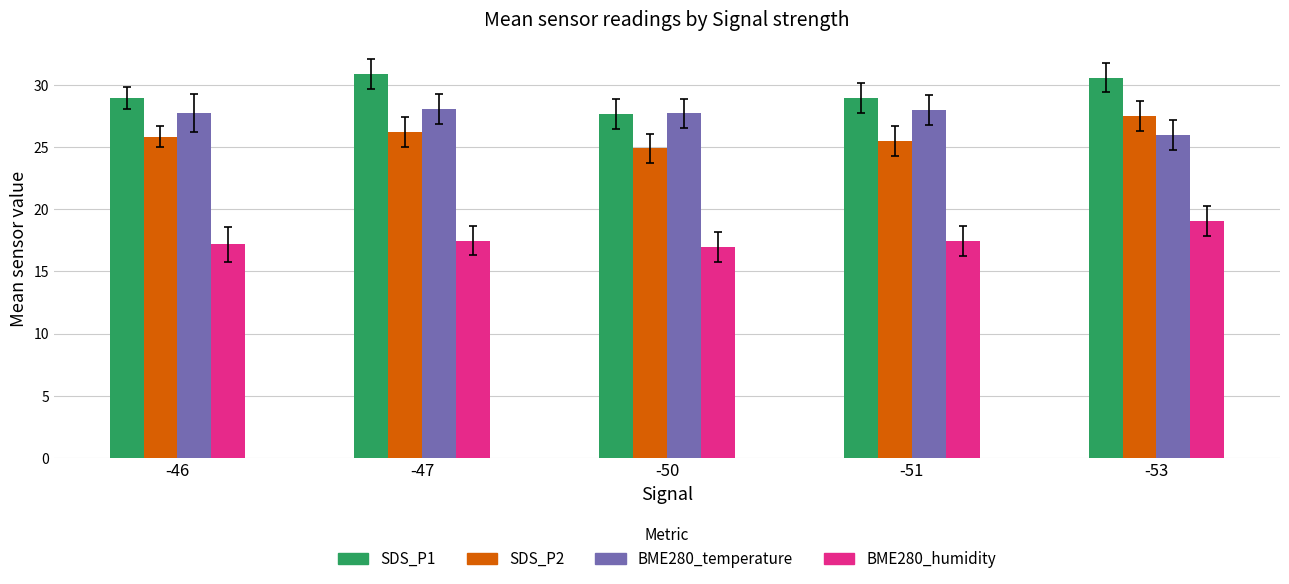

What is the maximum value for SDS_P1?

30.8